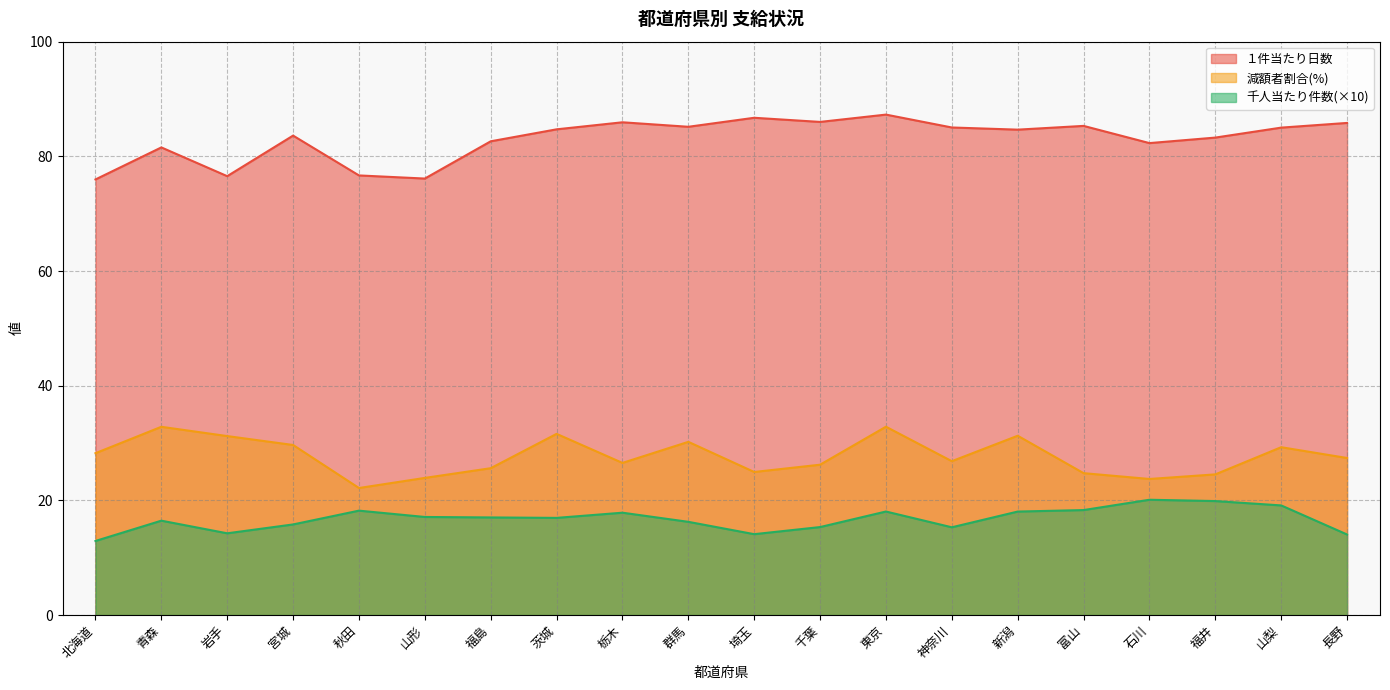

What is the sum of all 減額者割合(%) values?

553.7